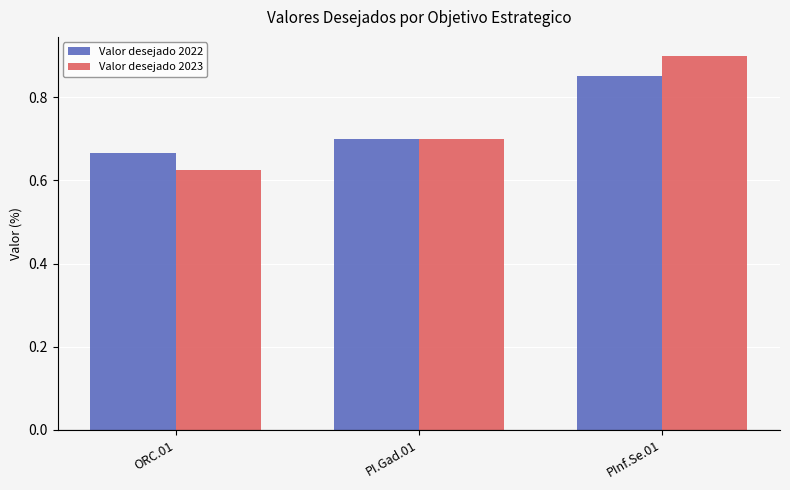

At which category does the chart reach its minimum across all series?

ORC.01